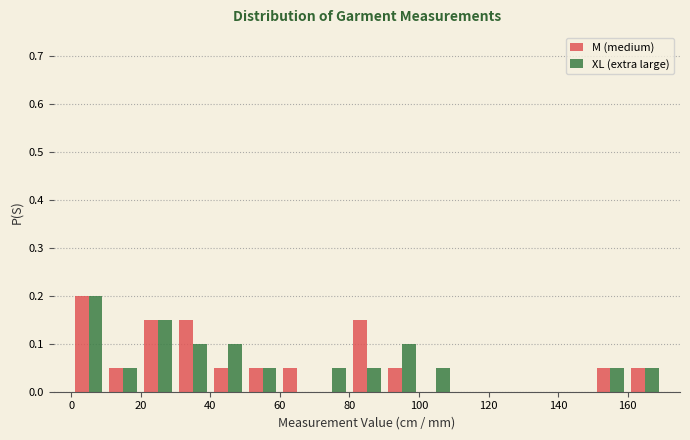

Reading left to right, transcribe this chart: for each range on the x-axis, give the height of each series' bar. The values are not printed on the chart, so give them approximately, as read against the axis.

0 to 10: M (medium)=0.20	XL (extra large)=0.20
10 to 20: M (medium)=0.05	XL (extra large)=0.05
20 to 30: M (medium)=0.15	XL (extra large)=0.15
30 to 40: M (medium)=0.15	XL (extra large)=0.10
40 to 50: M (medium)=0.05	XL (extra large)=0.10
50 to 60: M (medium)=0.05	XL (extra large)=0.05
60 to 70: M (medium)=0.05	XL (extra large)=0
70 to 80: M (medium)=0	XL (extra large)=0.05
80 to 90: M (medium)=0.15	XL (extra large)=0.05
90 to 100: M (medium)=0.05	XL (extra large)=0.10
100 to 110: M (medium)=0	XL (extra large)=0.05
110 to 120: M (medium)=0	XL (extra large)=0
120 to 130: M (medium)=0	XL (extra large)=0
130 to 140: M (medium)=0	XL (extra large)=0
140 to 150: M (medium)=0	XL (extra large)=0
150 to 160: M (medium)=0.05	XL (extra large)=0.05
160 to 170: M (medium)=0.05	XL (extra large)=0.05